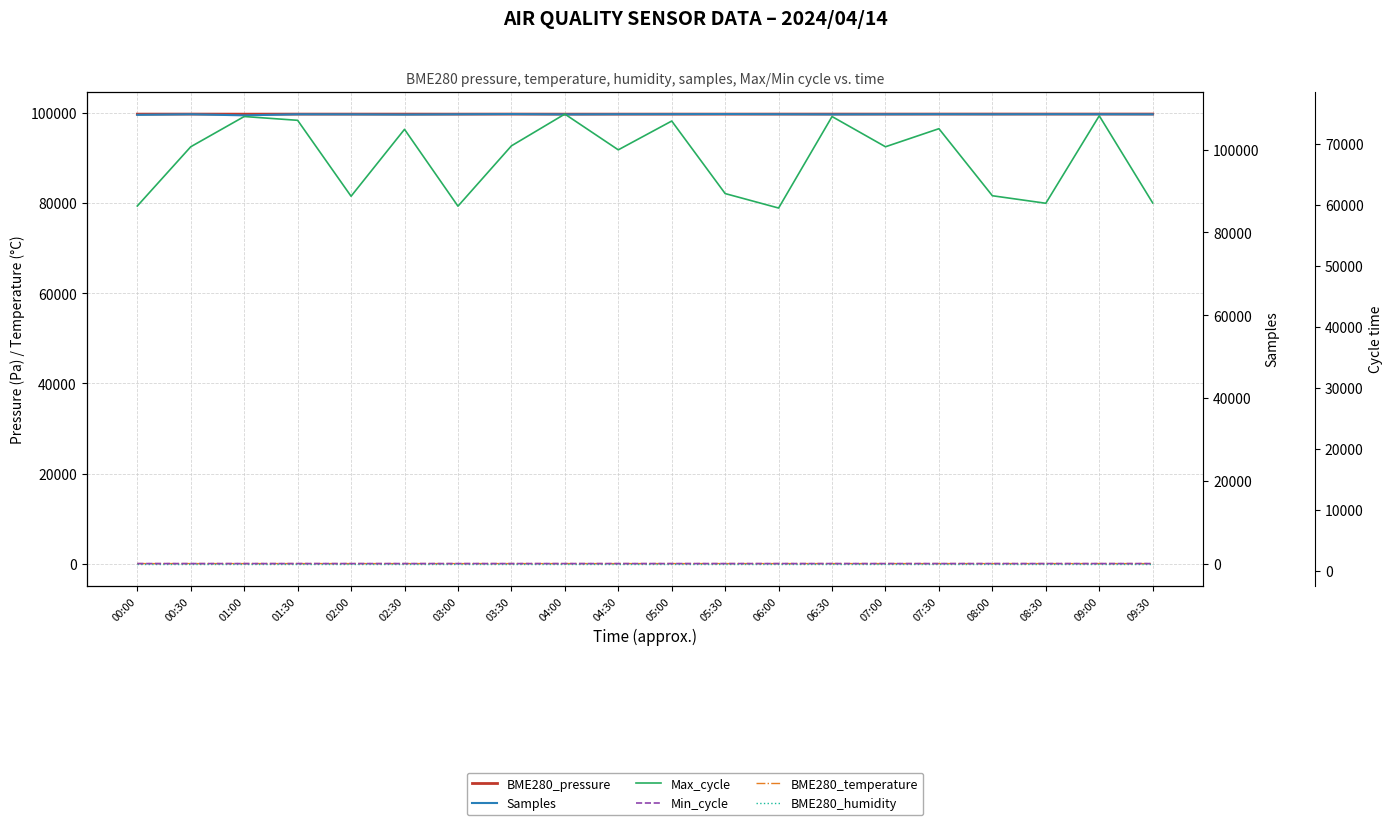

Is it true that BME280_humidity equals 154.9 at 05:00?

False